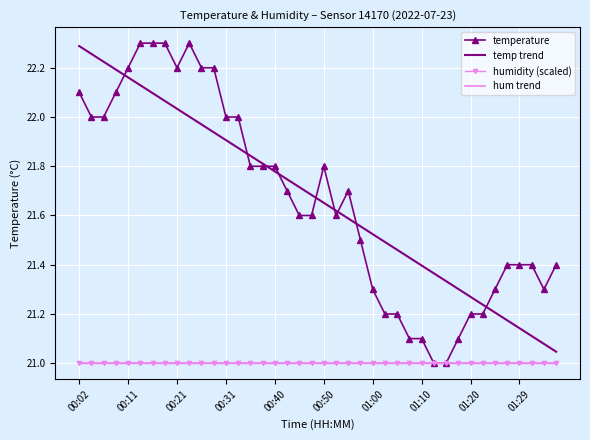

True or false: temp trend and humidity (scaled) intersect in this chart.

False